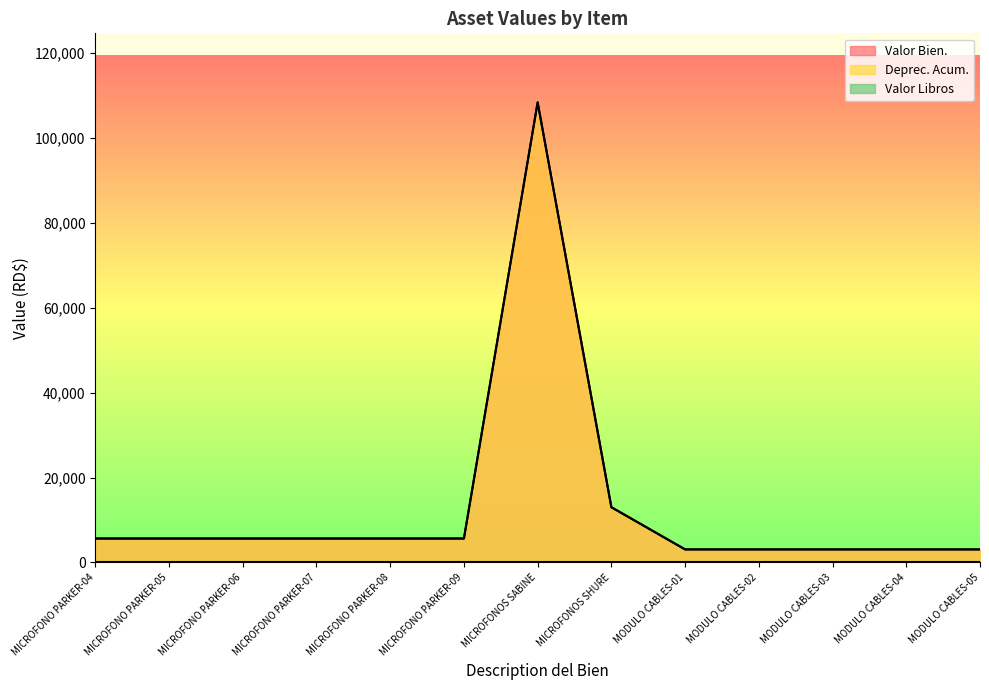

Rank the series at MICROFONO PARKER-08 from highest to lowest value.

Valor Bien., Deprec. Acum.